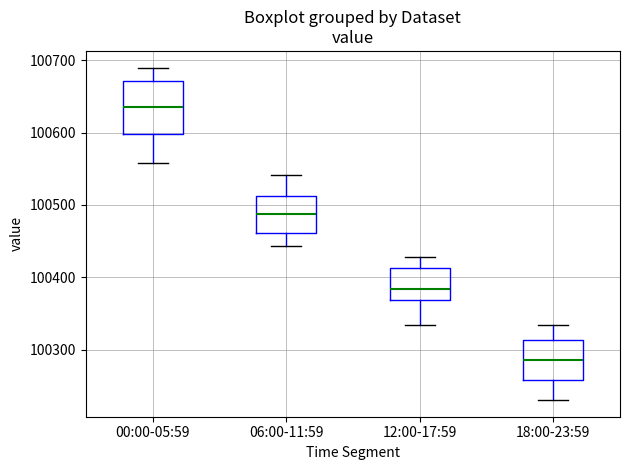

Reading left to right, transcribe this box plot: for each box, give where its median line is, the range the box spans, and where its two whiskers end, as read against the y-axis. The values are not printed on the chart, so give them approximately, as read against the axis.

00:00-05:59: median 100640, box 100600 to 100670, whiskers 100560 to 100690
06:00-11:59: median 100490, box 100460 to 100510, whiskers 100440 to 100540
12:00-17:59: median 100380, box 100370 to 100410, whiskers 100330 to 100430
18:00-23:59: median 100290, box 100260 to 100310, whiskers 100230 to 100330